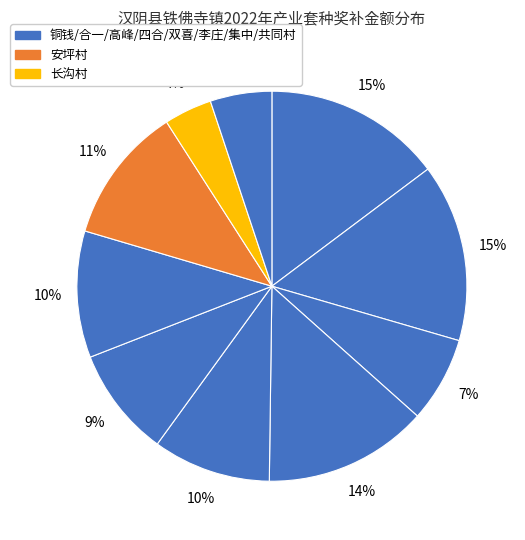

Does any single category account for the majority?

No